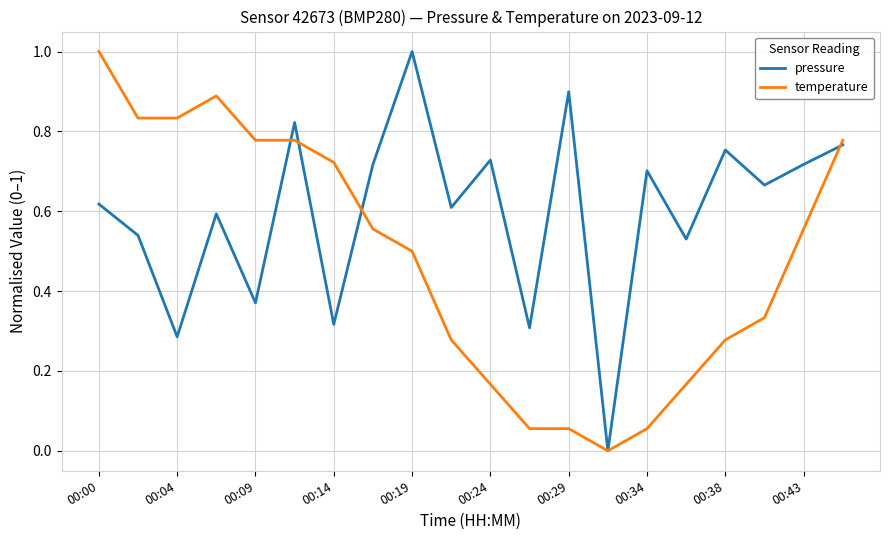

What is the difference between the maximum and minimum values in the pressure series?

1.0